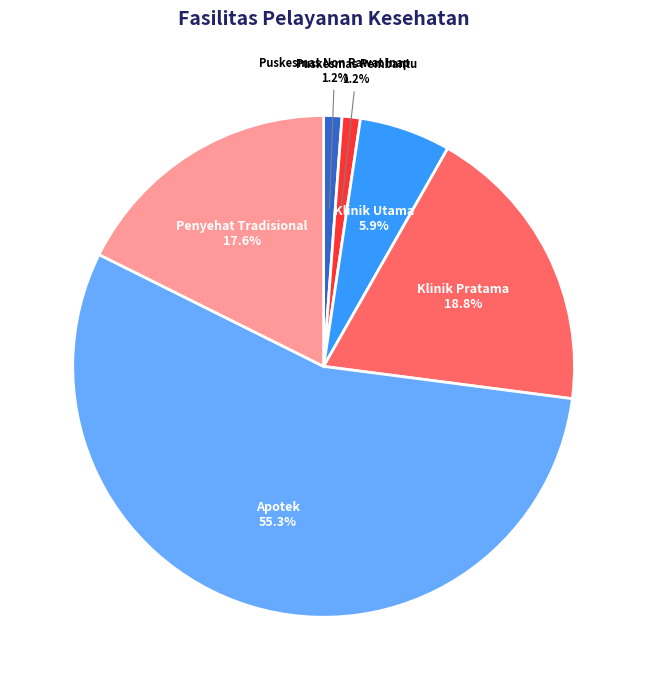

How many slices are in this pie chart?

6